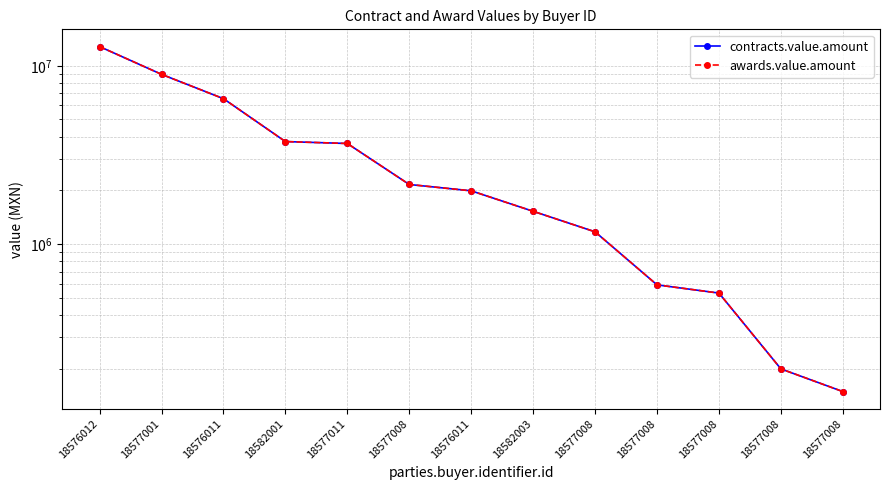

Does the chart display data point markers on the line(s)?

Yes